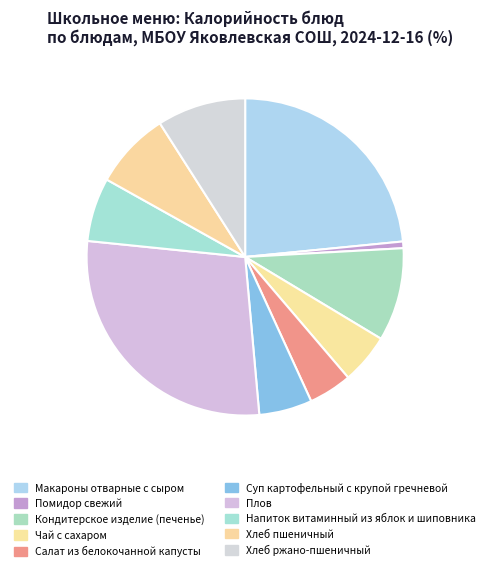

What is the largest slice in the pie chart?

Плов